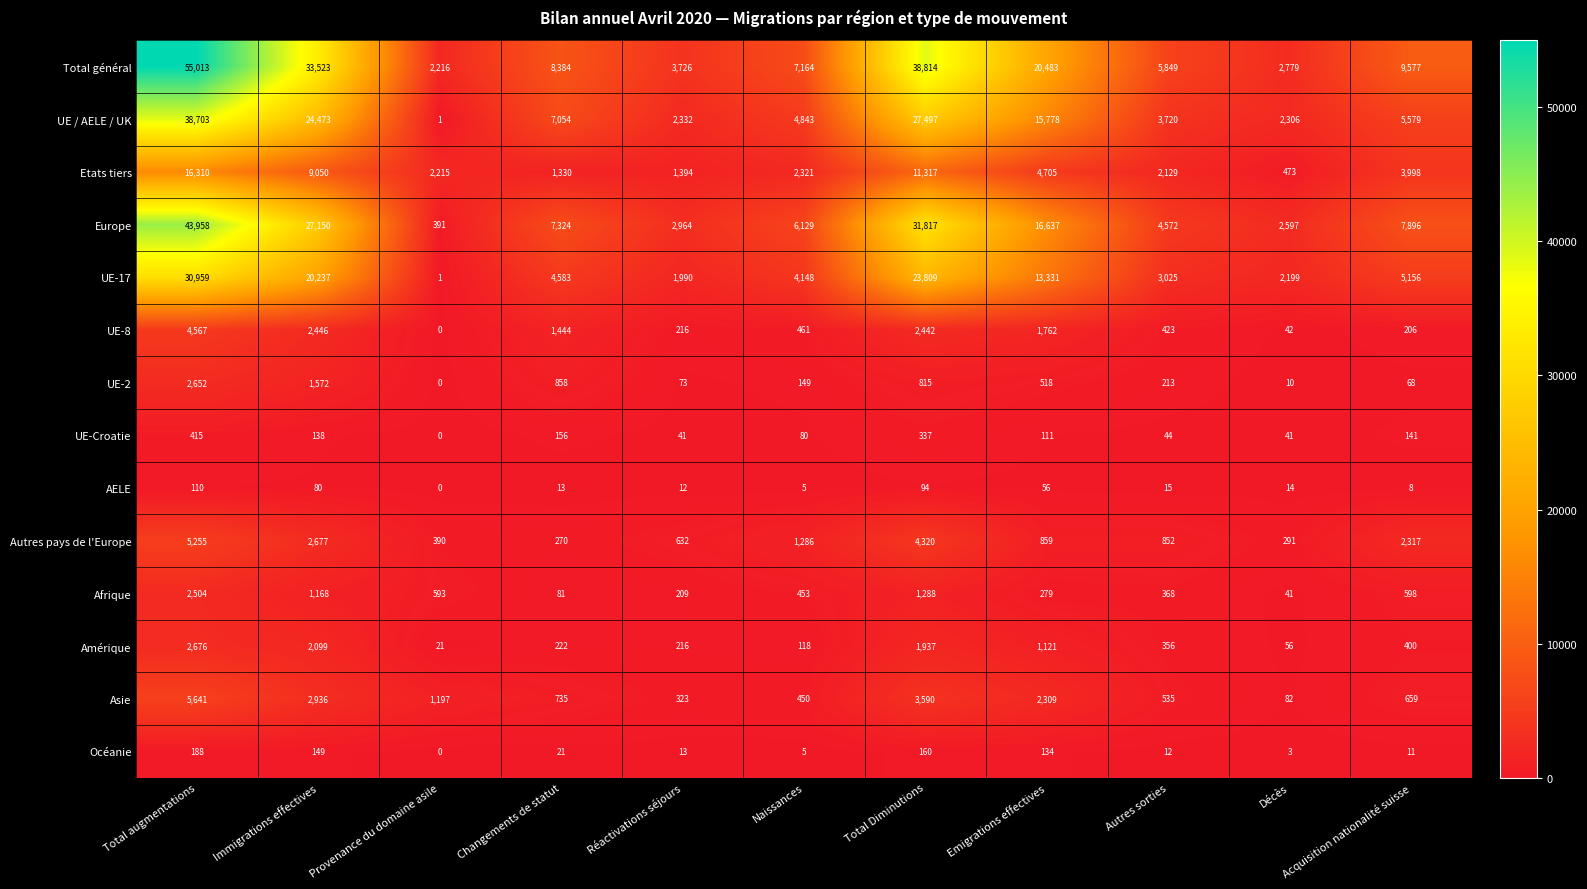

The UE-2 series shows 44 at Naissances. True or false?

False